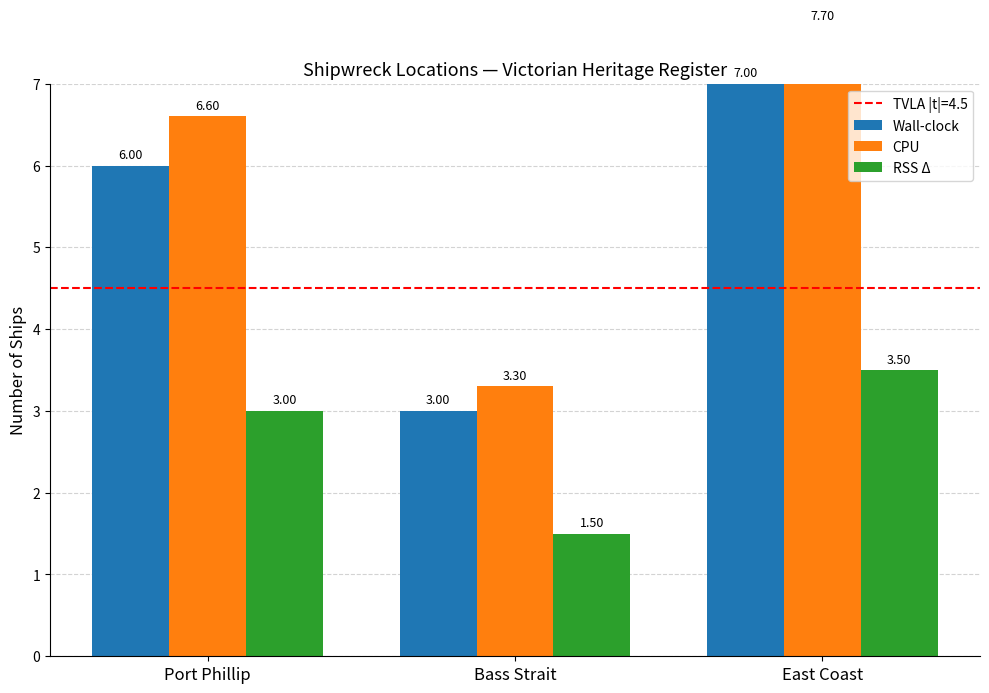

Which category has the highest value in the CPU series?

East Coast